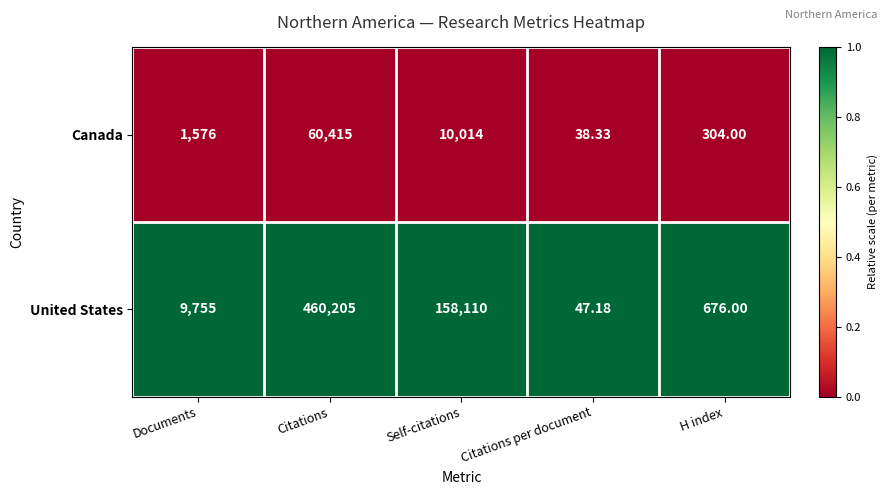

Which series has the largest total across all categories?

United States